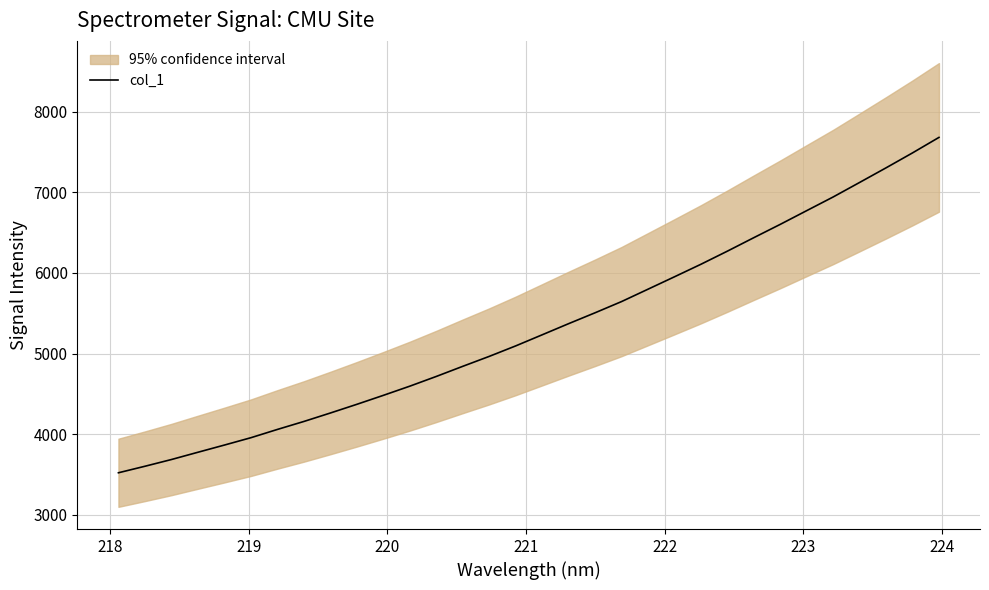

Reading right to left, what are all the values shown in this chart?

7681.2	7489.1	7304.0	7122.8	6942.7	6773.2	6603.0	6437.9	6270.6	6108.0	5952.6	5798.8	5645.2	5506.3	5371.2	5233.0	5095.4	4965.3	4842.1	4716.5	4595.9	4481.9	4370.7	4263.0	4158.1	4059.2	3956.6	3865.4	3776.1	3685.9	3602.4	3521.7